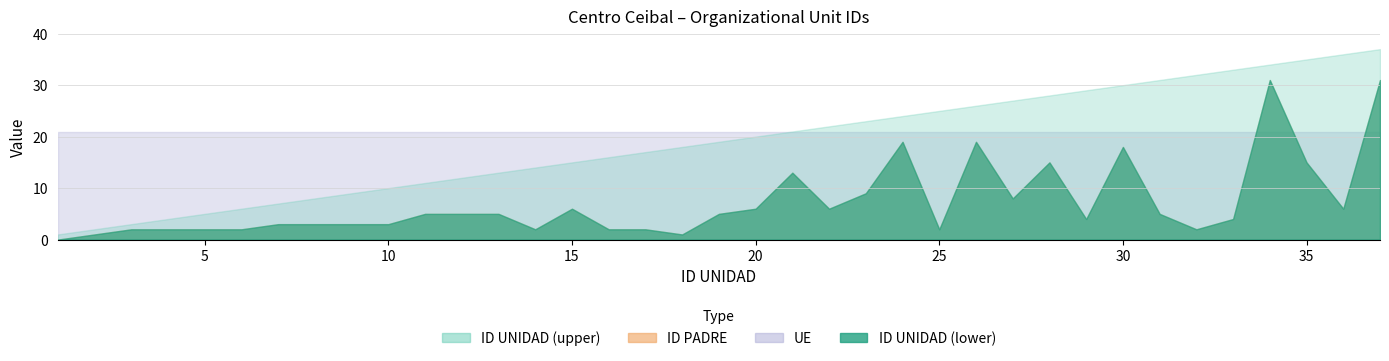

What is the value of the UE point at the 27th from the left?

21